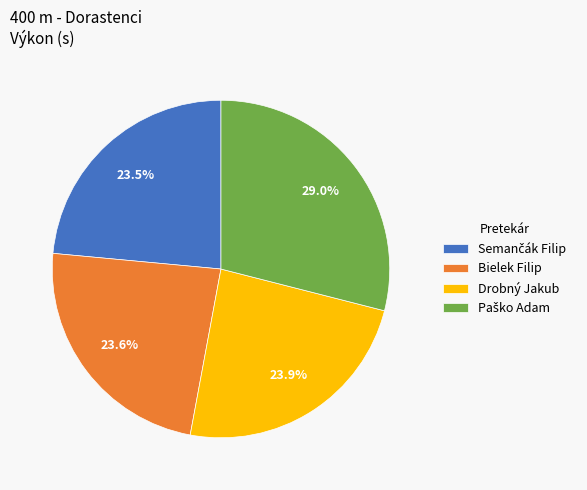

Combined, what portion of the pie is Drobný Jakub and Bielek Filip?

47.5%